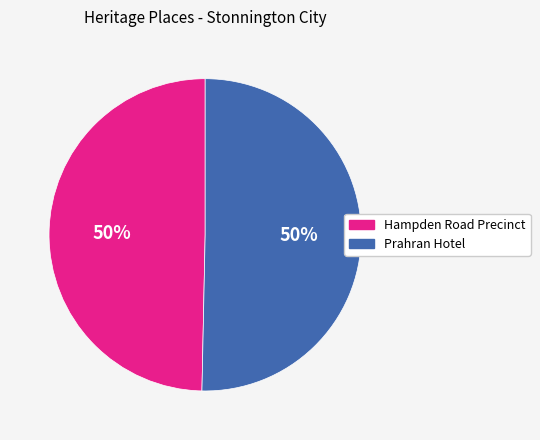

To the nearest percent, what portion does Hampden Road Precinct represent?

50%